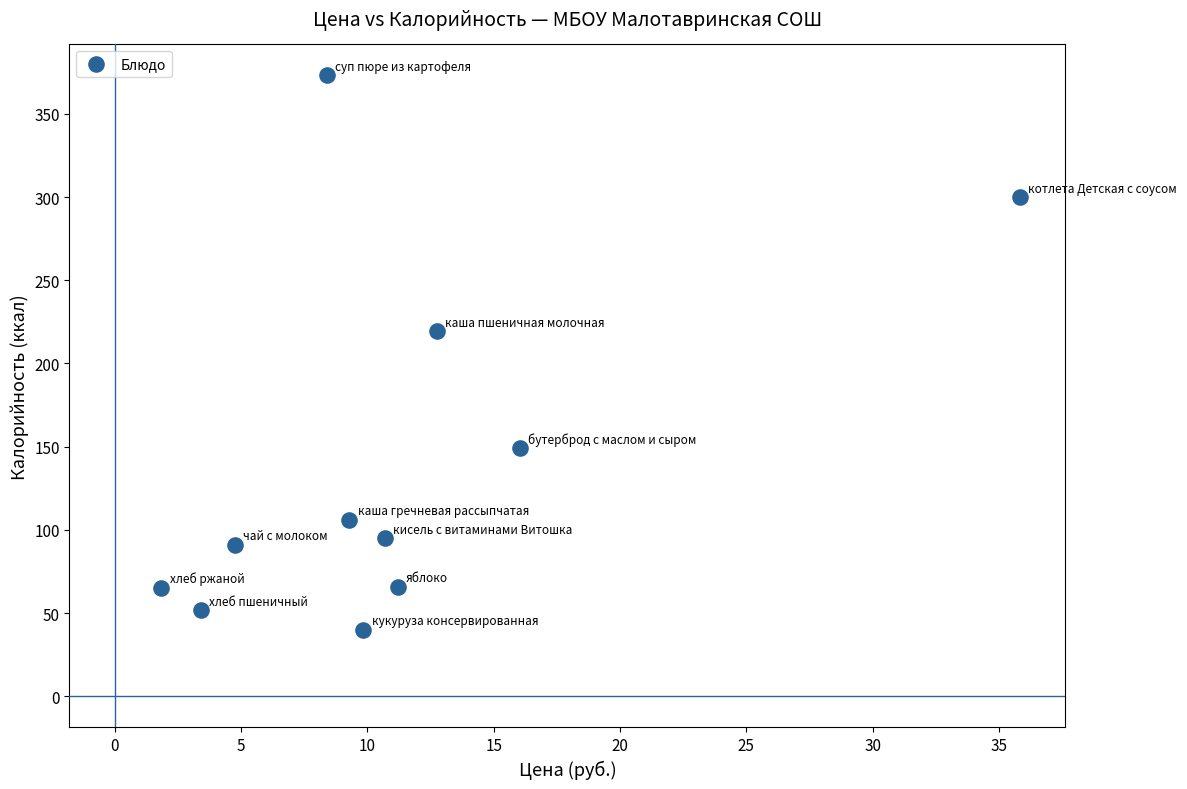

What Y value in the scatter plot is closest to 206?

219.4